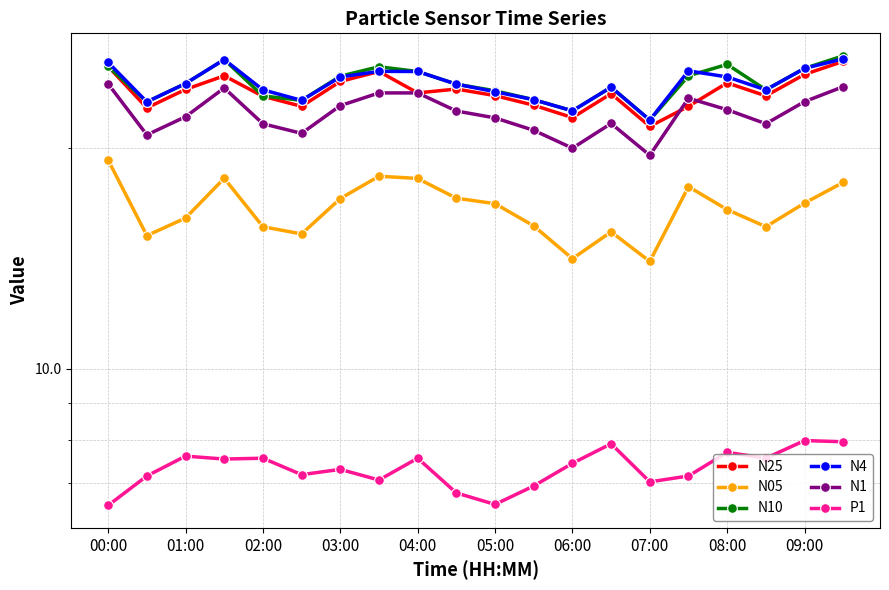

The N05 series shows 10.1 at 07:00. True or false?

False